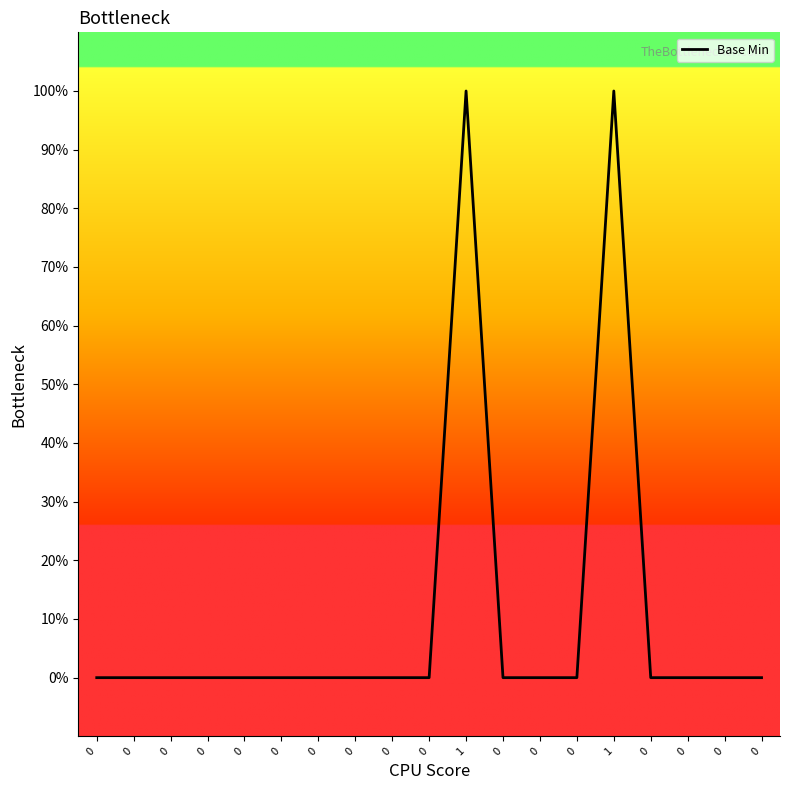

What is the greatest value displayed?

1